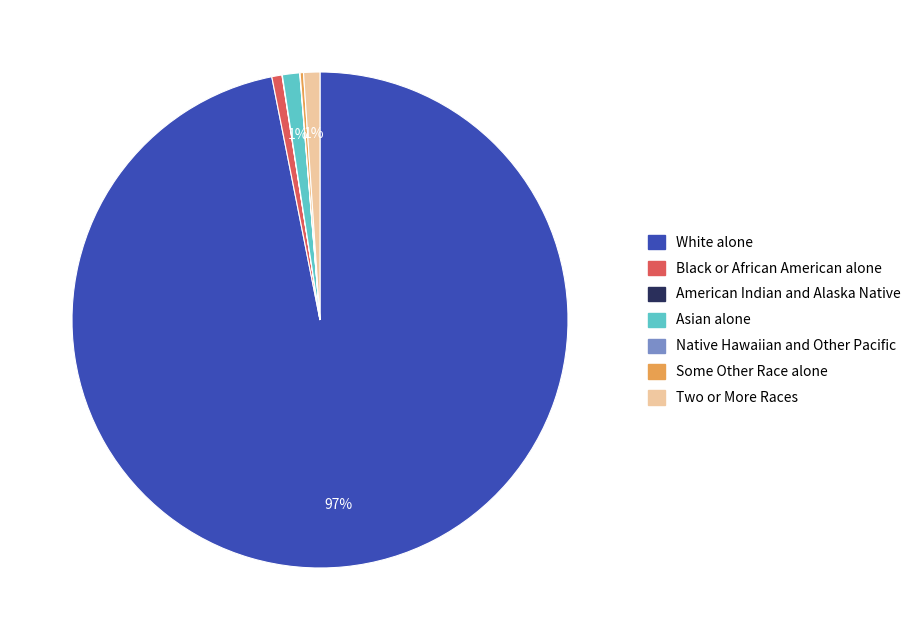

Which category has the biggest portion of the pie?

White alone